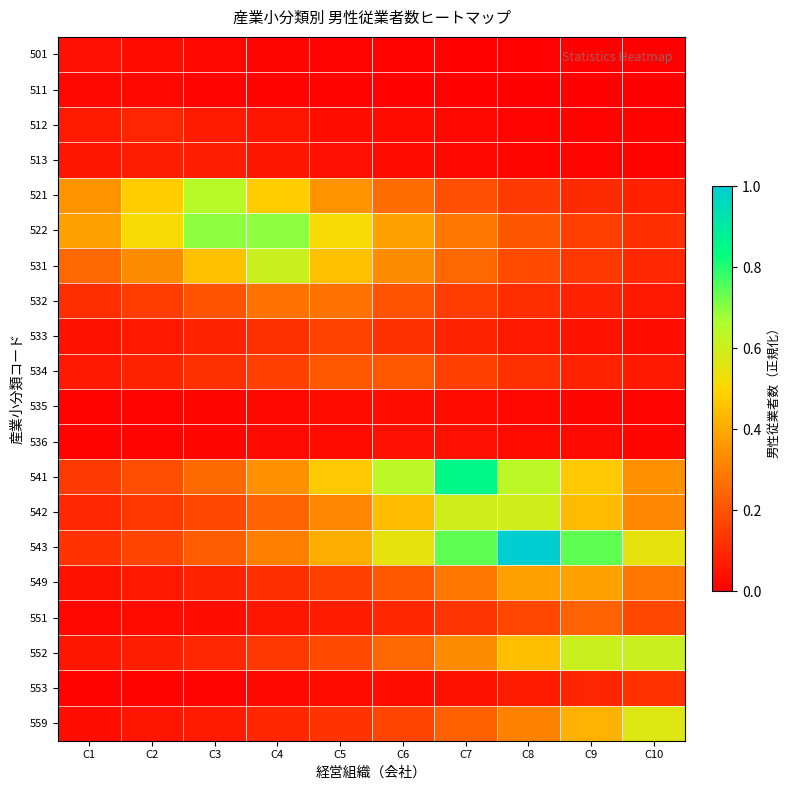

Reading left to right, what are all the values shown in this chart?

501: C1=0.0	C2=0.0	C3=0.0	C4=0.0	C5=0.0	C6=0.0	C7=0.0	C8=0.0	C9=0.0	C10=0.0
511: C1=0.0	C2=0.0	C3=0.0	C4=0.0	C5=0.0	C6=0.0	C7=0.0	C8=0.0	C9=0.0	C10=0.0
512: C1=0.1	C2=0.1	C3=0.1	C4=0.1	C5=0.0	C6=0.0	C7=0.0	C8=0.0	C9=0.0	C10=0.0
513: C1=0.1	C2=0.1	C3=0.1	C4=0.1	C5=0.0	C6=0.0	C7=0.0	C8=0.0	C9=0.0	C10=0.0
521: C1=0.4	C2=0.5	C3=0.6	C4=0.5	C5=0.4	C6=0.3	C7=0.2	C8=0.1	C9=0.1	C10=0.1
522: C1=0.4	C2=0.5	C3=0.7	C4=0.7	C5=0.5	C6=0.4	C7=0.3	C8=0.2	C9=0.2	C10=0.1
531: C1=0.2	C2=0.3	C3=0.5	C4=0.6	C5=0.5	C6=0.3	C7=0.2	C8=0.2	C9=0.1	C10=0.1
532: C1=0.1	C2=0.2	C3=0.2	C4=0.3	C5=0.3	C6=0.2	C7=0.2	C8=0.1	C9=0.1	C10=0.1
533: C1=0.0	C2=0.1	C3=0.1	C4=0.1	C5=0.2	C6=0.1	C7=0.1	C8=0.1	C9=0.0	C10=0.0
534: C1=0.1	C2=0.1	C3=0.1	C4=0.2	C5=0.2	C6=0.2	C7=0.2	C8=0.1	C9=0.1	C10=0.1
535: C1=0.0	C2=0.0	C3=0.0	C4=0.0	C5=0.0	C6=0.0	C7=0.0	C8=0.0	C9=0.0	C10=0.0
536: C1=0.0	C2=0.0	C3=0.0	C4=0.0	C5=0.0	C6=0.0	C7=0.0	C8=0.0	C9=0.0	C10=0.0
541: C1=0.1	C2=0.2	C3=0.3	C4=0.3	C5=0.5	C6=0.6	C7=0.9	C8=0.6	C9=0.5	C10=0.3
542: C1=0.1	C2=0.1	C3=0.2	C4=0.2	C5=0.3	C6=0.4	C7=0.6	C8=0.6	C9=0.4	C10=0.3
543: C1=0.1	C2=0.2	C3=0.2	C4=0.3	C5=0.4	C6=0.5	C7=0.7	C8=1.0	C9=0.7	C10=0.5
549: C1=0.0	C2=0.1	C3=0.1	C4=0.1	C5=0.2	C6=0.2	C7=0.3	C8=0.4	C9=0.4	C10=0.3
551: C1=0.0	C2=0.0	C3=0.0	C4=0.1	C5=0.1	C6=0.1	C7=0.1	C8=0.2	C9=0.2	C10=0.2
552: C1=0.1	C2=0.1	C3=0.1	C4=0.1	C5=0.2	C6=0.2	C7=0.3	C8=0.4	C9=0.6	C10=0.6
553: C1=0.0	C2=0.0	C3=0.0	C4=0.0	C5=0.0	C6=0.0	C7=0.1	C8=0.1	C9=0.1	C10=0.1
559: C1=0.0	C2=0.1	C3=0.1	C4=0.1	C5=0.1	C6=0.2	C7=0.2	C8=0.3	C9=0.4	C10=0.6